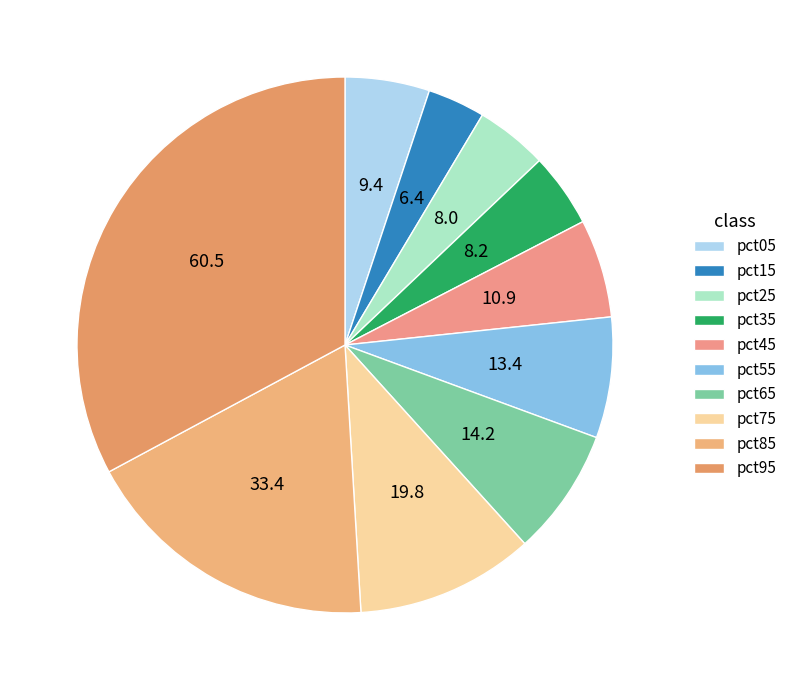

Does pct05 account for over 50% of the chart?

No